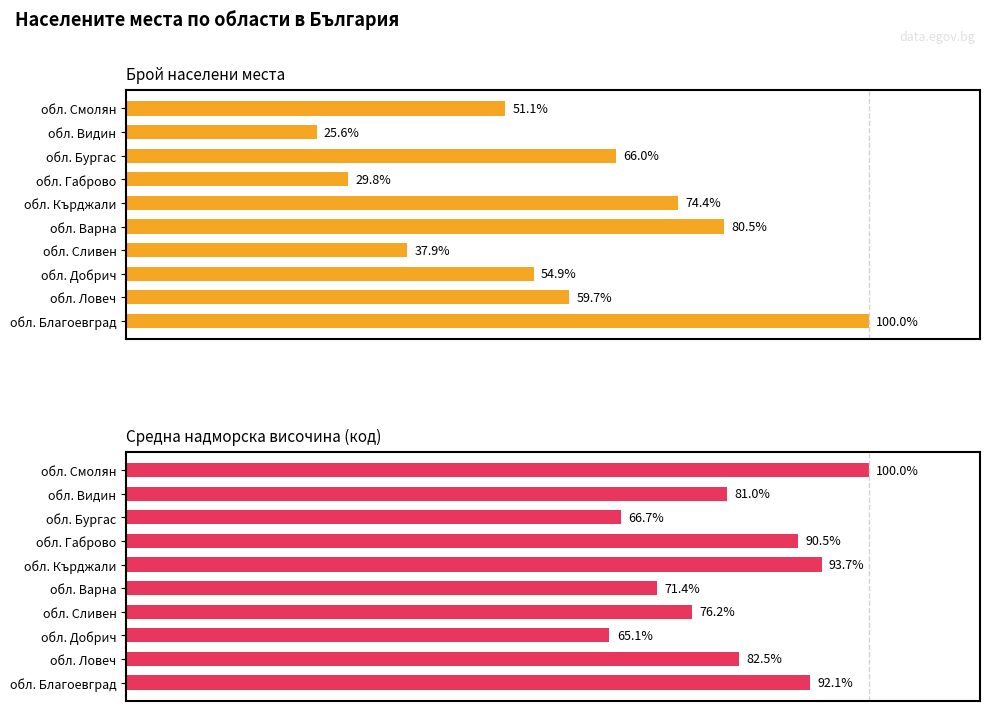

How many data points in Средна надморска височина (код) are above 82?

5